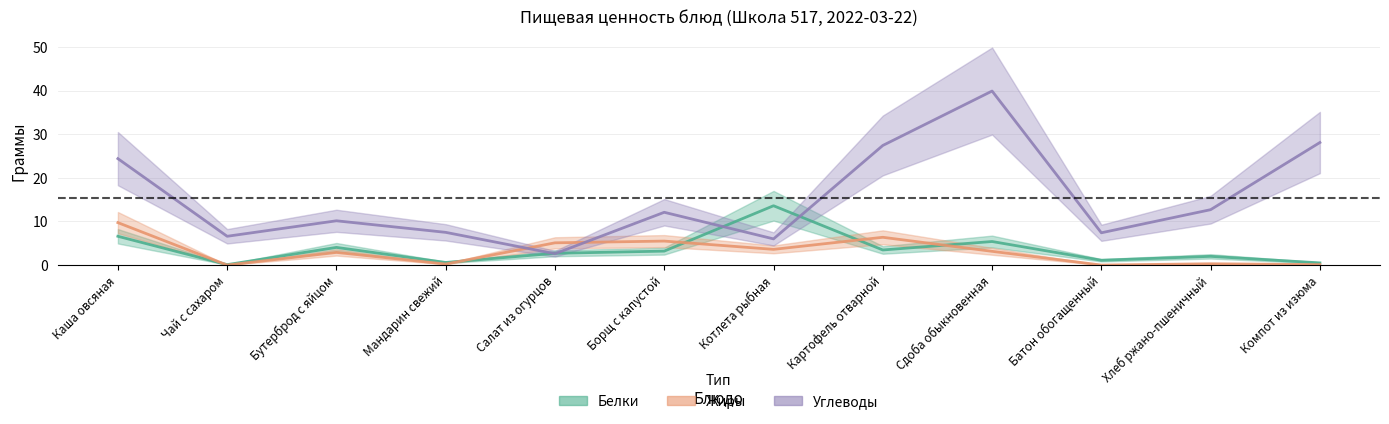

Which series has the largest range (max minus min)?

Углеводы